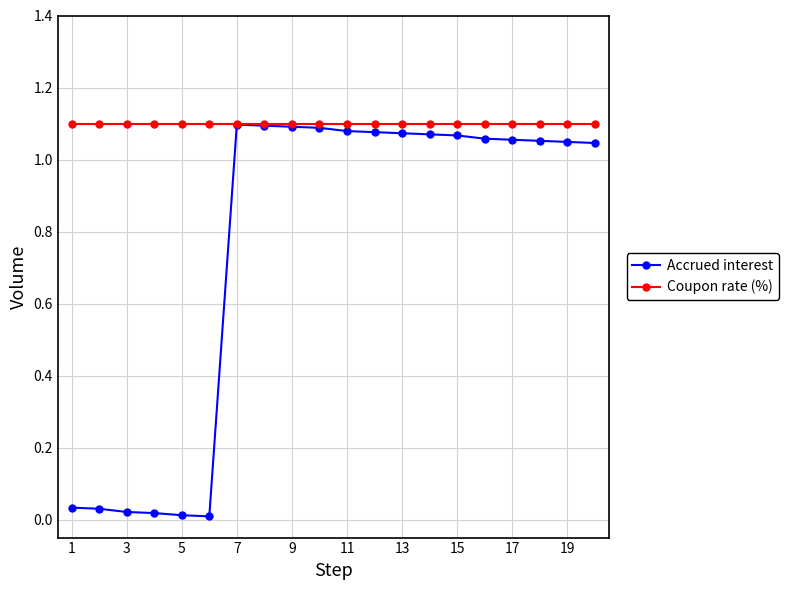

Which series has the largest total across all categories?

Coupon rate (%)